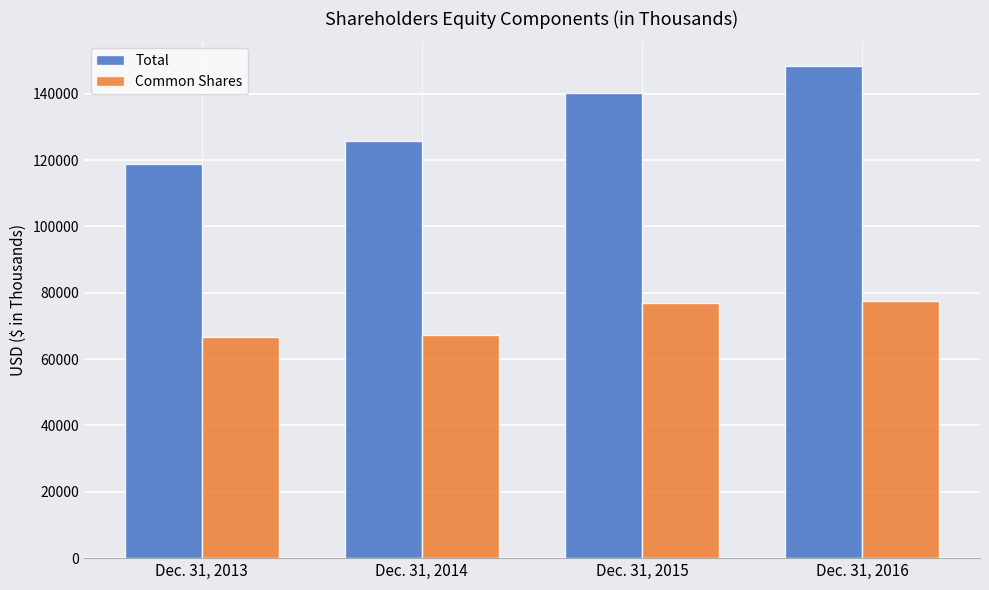

What is the value of the Common Shares bar at the 3rd from the left?

76908